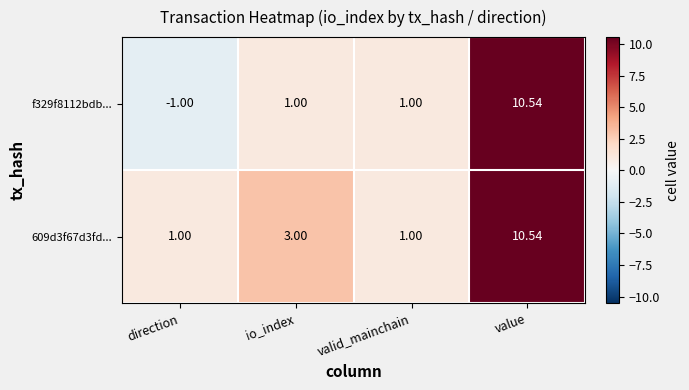

How many data points does each series have?

4